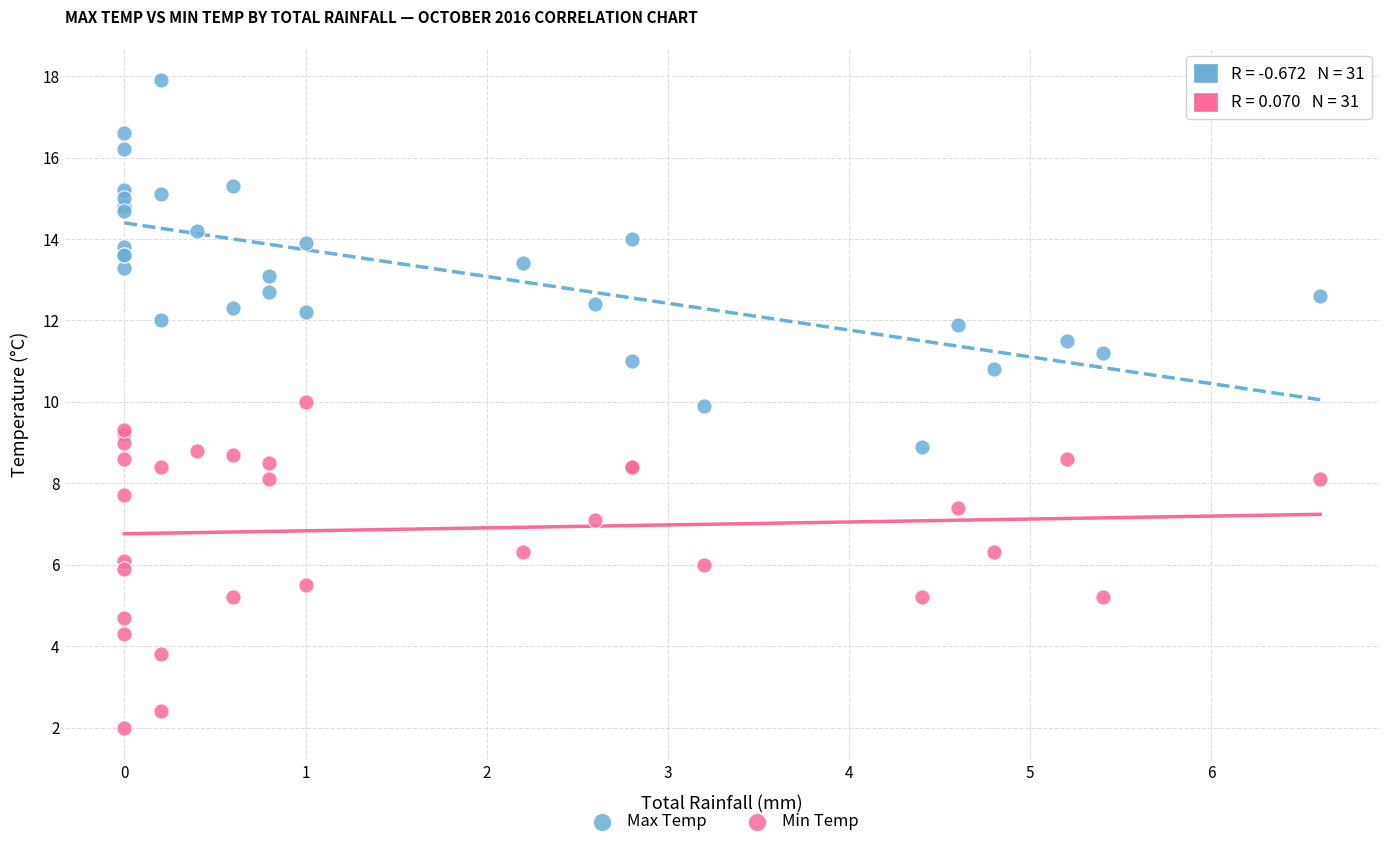

Which series contains the lowest Y value?

Min Temp